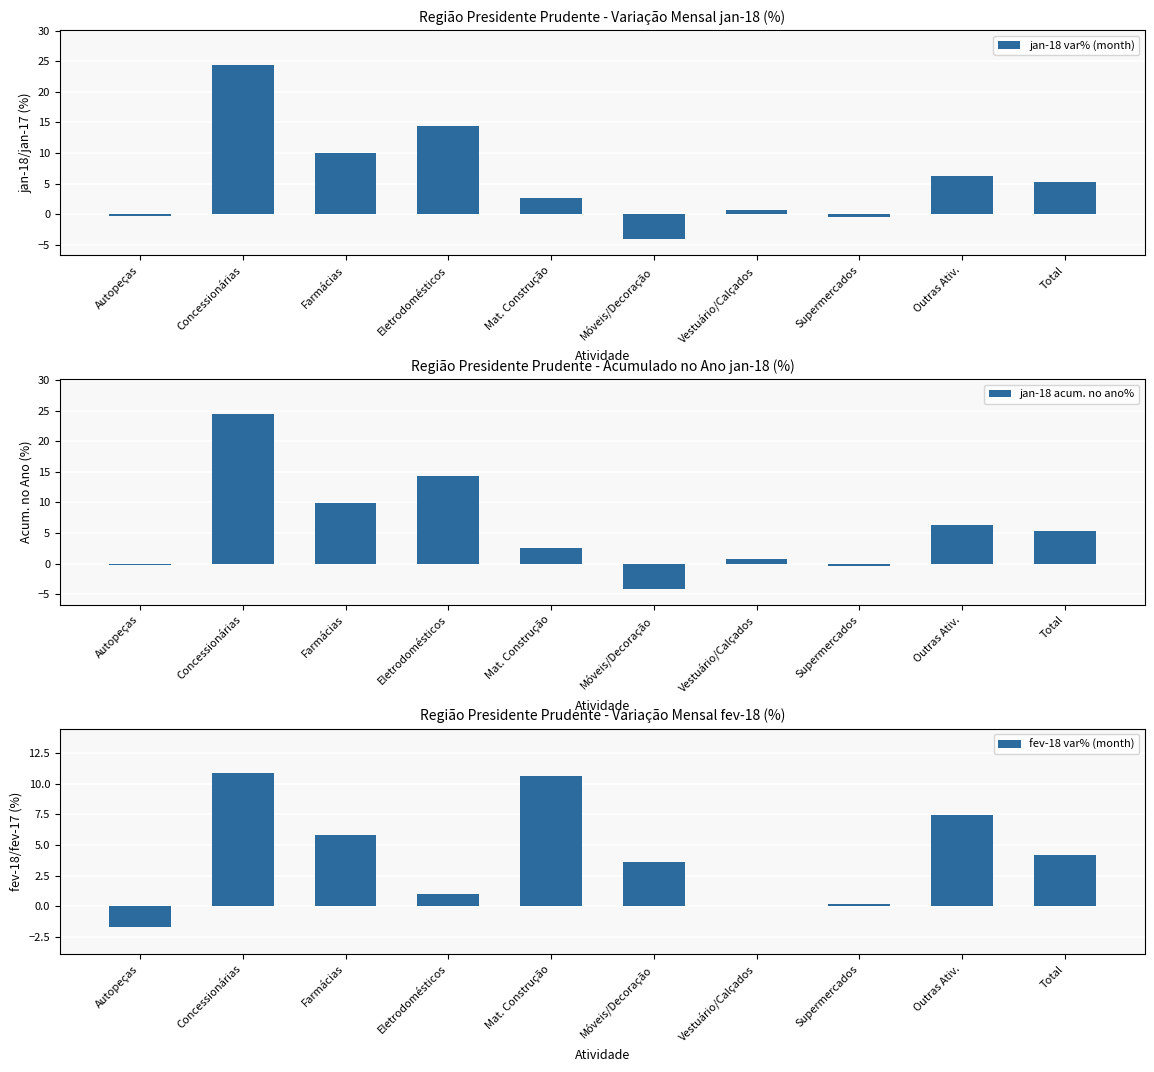

List the labels in order of jan-18 var% (month) value, largest first.

Concessionárias, Eletrodomésticos, Farmácias, Outras Ativ., Total, Mat. Construção, Vestuário/Calçados, Autopeças, Supermercados, Móveis/Decoração